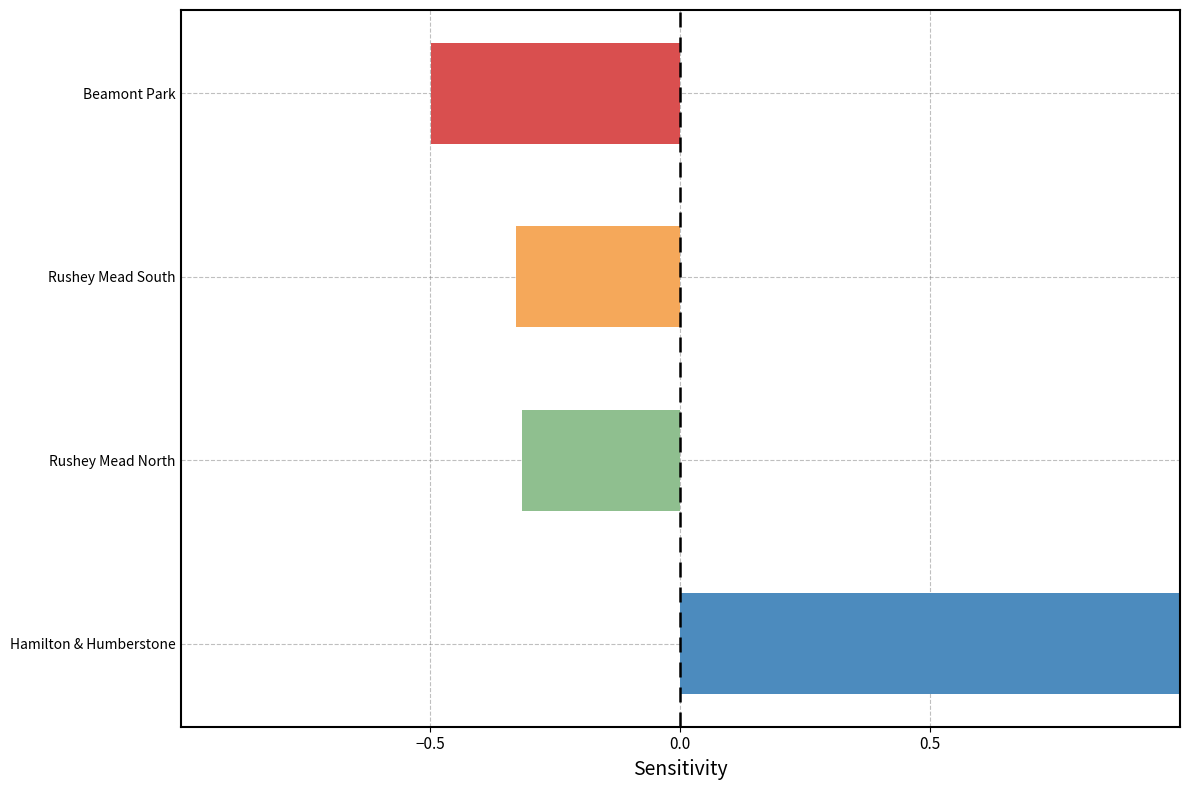

Does the chart contain any negative values?

Yes